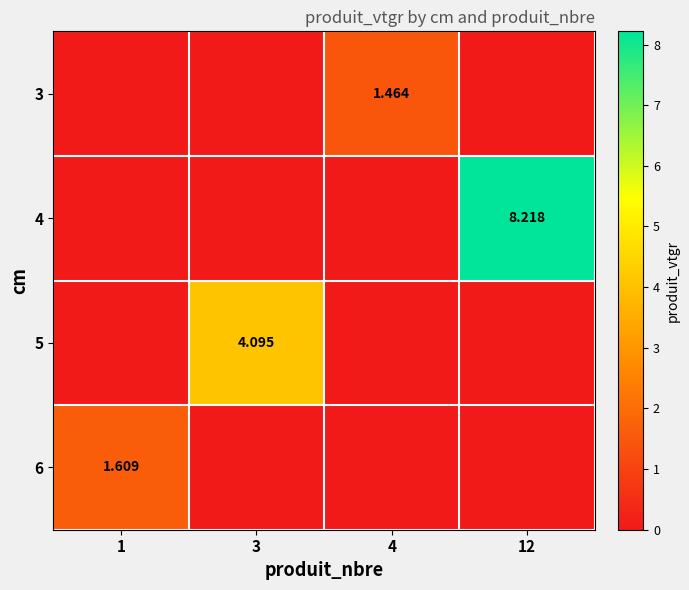

How many data points does each series have?

4